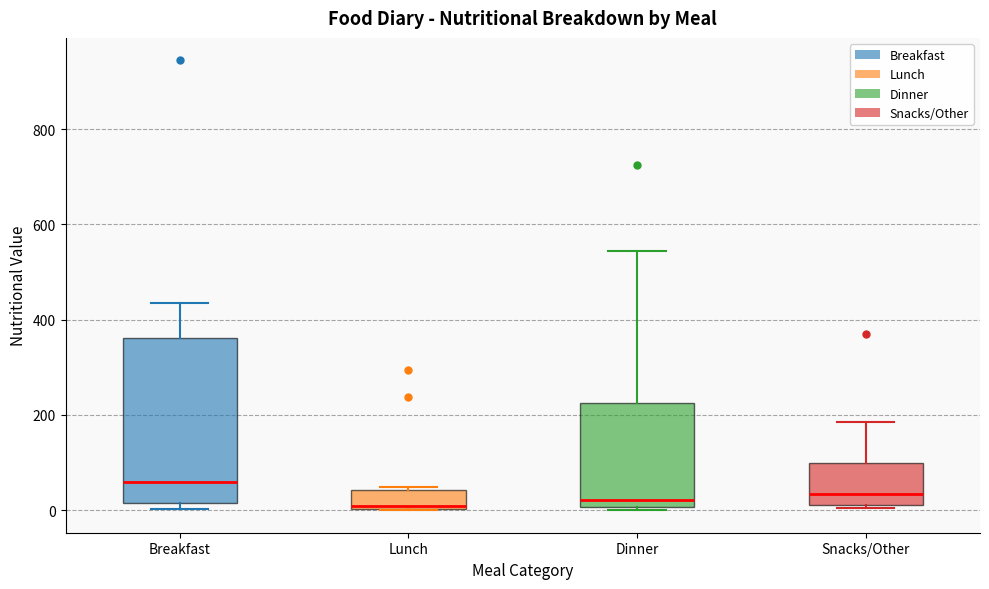

Which box is the tallest, from its lower edge to its upper edge?

Breakfast